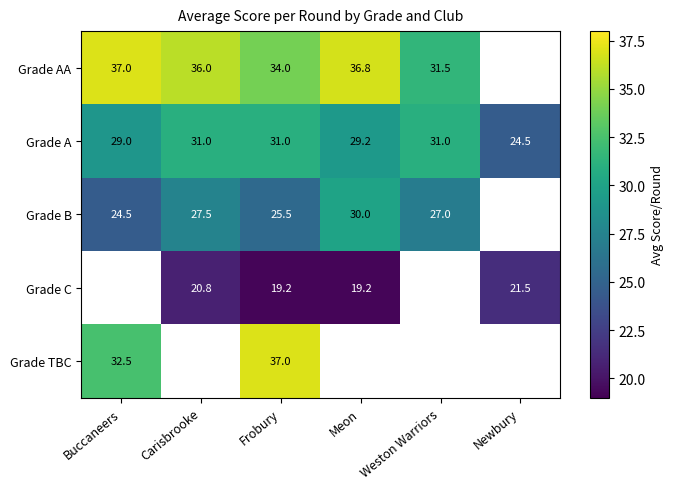

Count the number of categories in the chart.

6